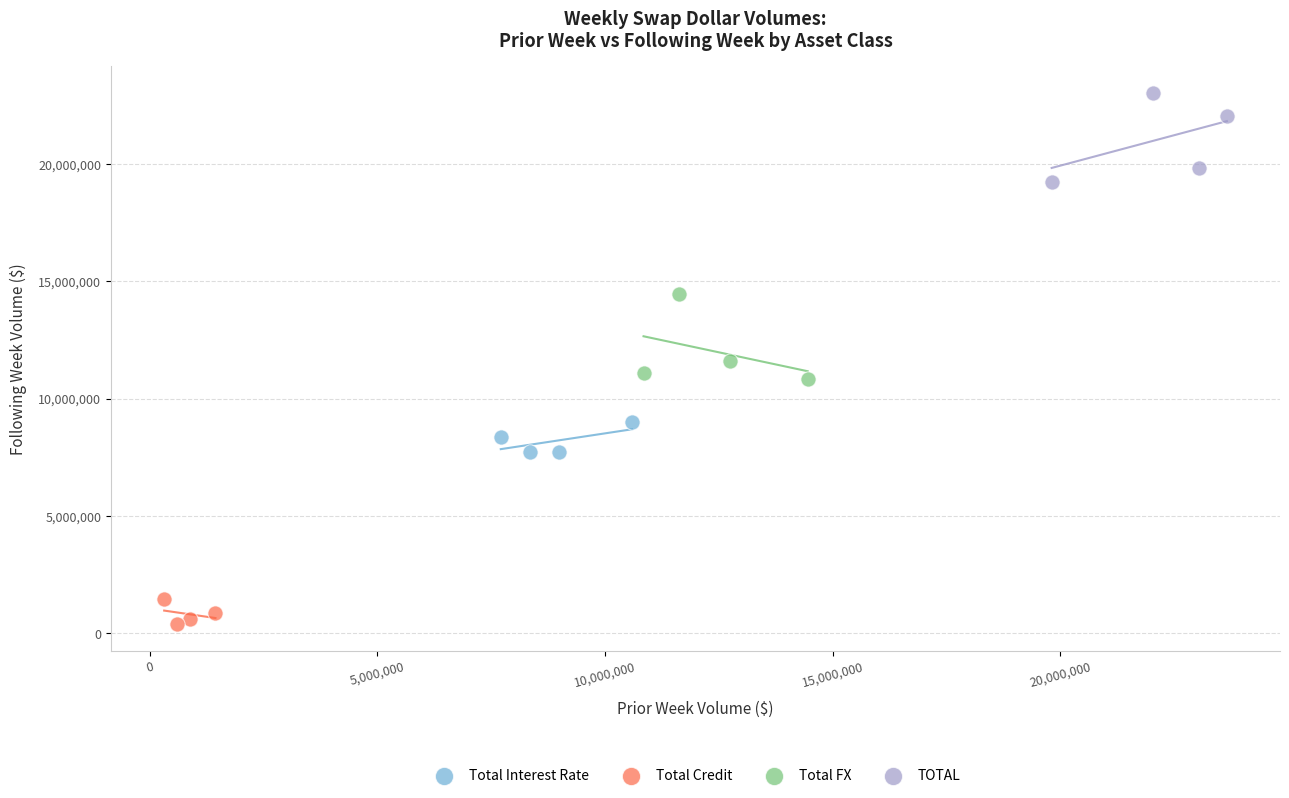

Which series reaches the maximum Y coordinate?

TOTAL